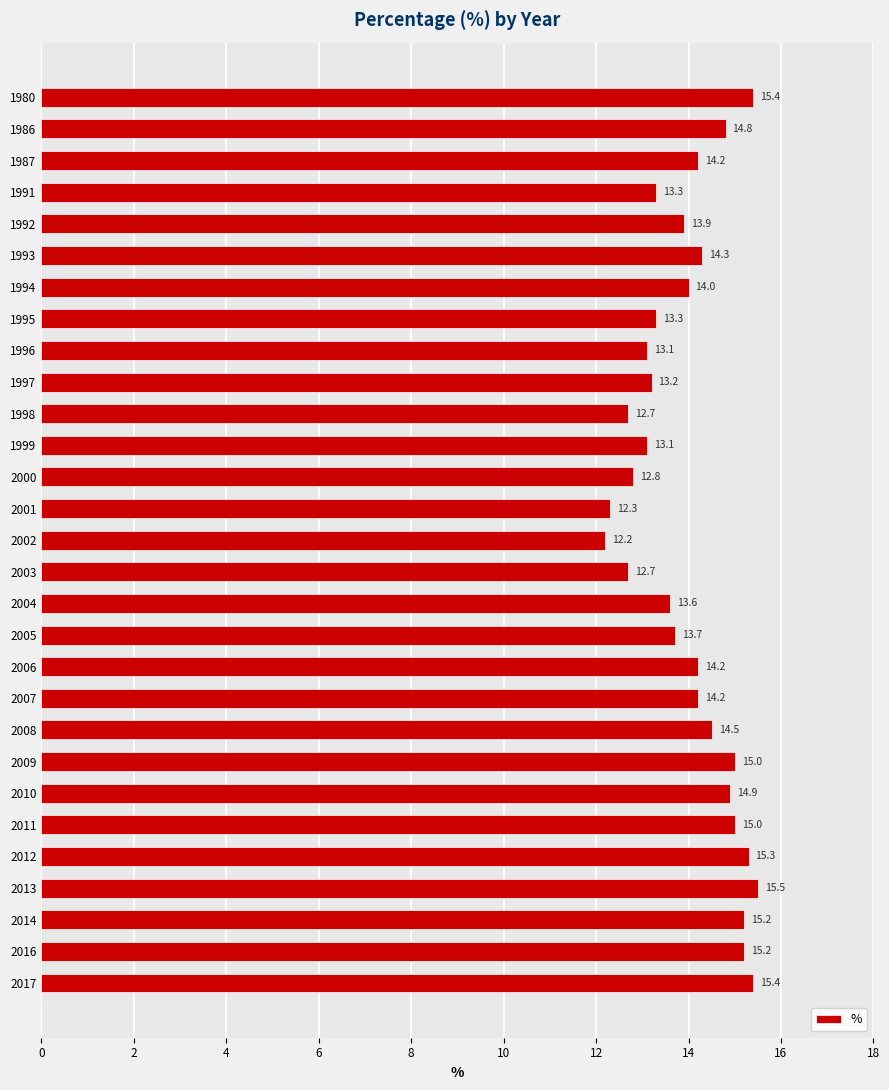

Is it true that the value at 2007 is 20.9?

False